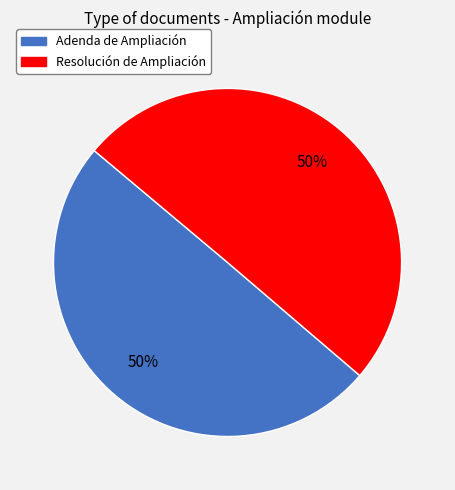

True or false: Resolución de Ampliación accounts for 41% of the total.

False